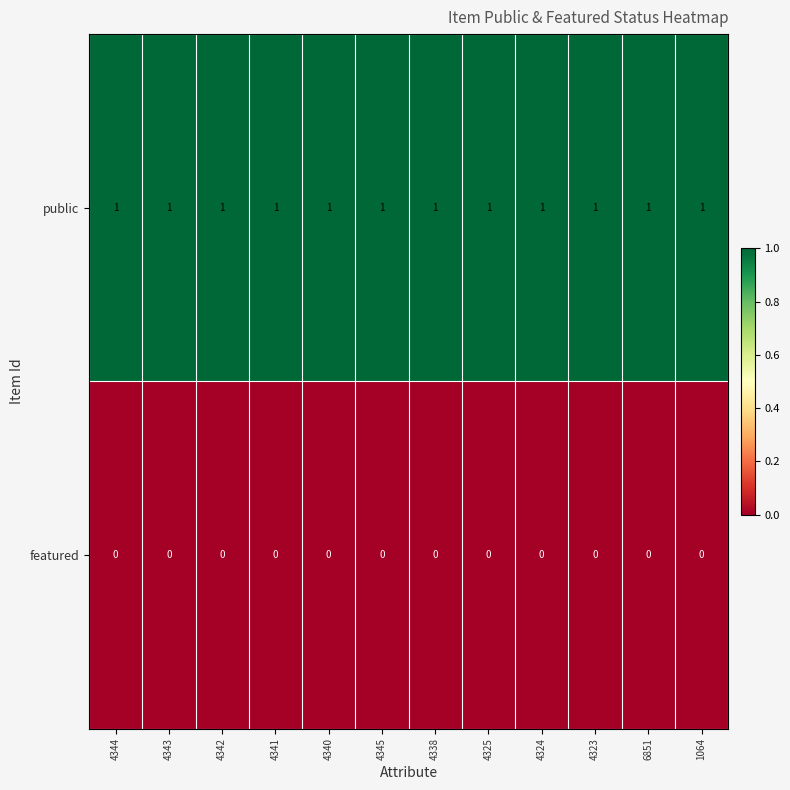

Is the value of featured at 4342 greater than the value of public at 4342?

No